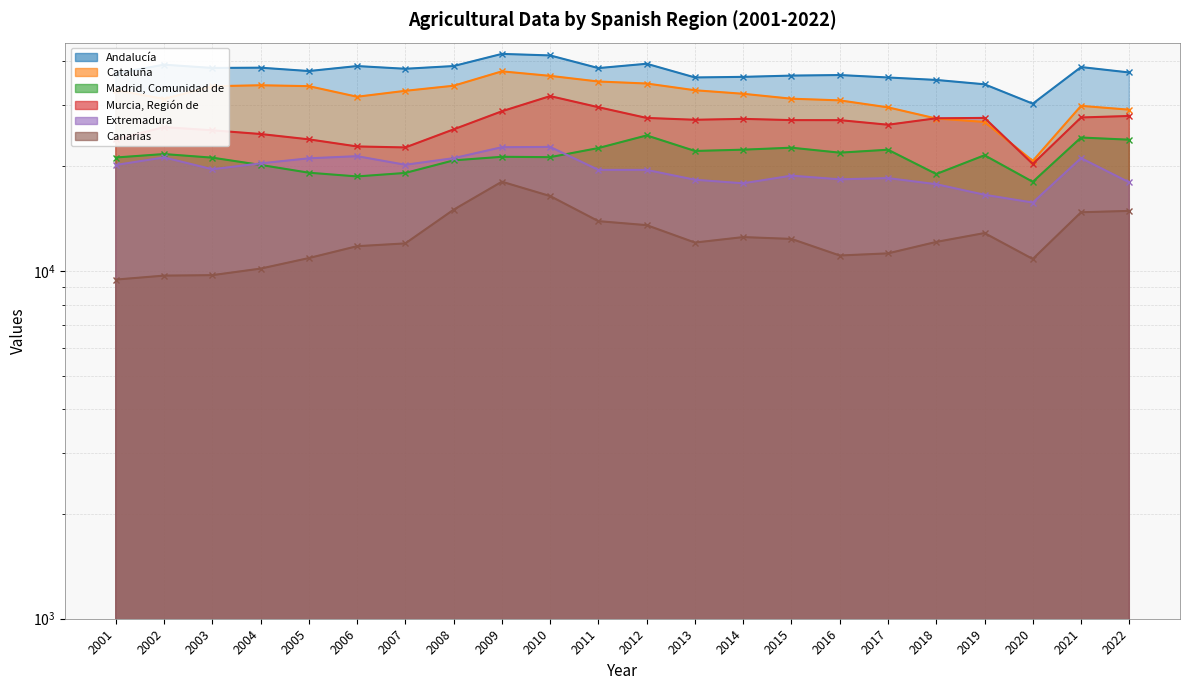

True or false: Cataluña has more than 1 points higher than both neighbors.

True